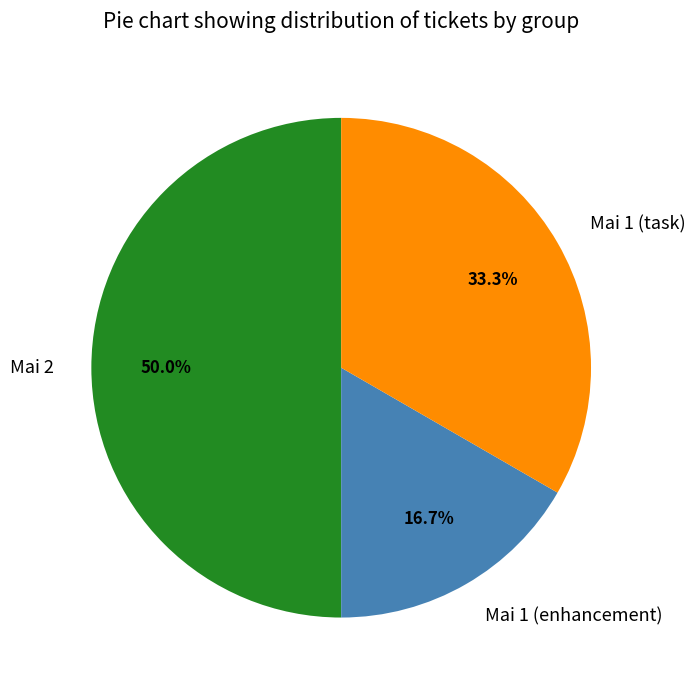

What is the largest slice in the pie chart?

Mai 2